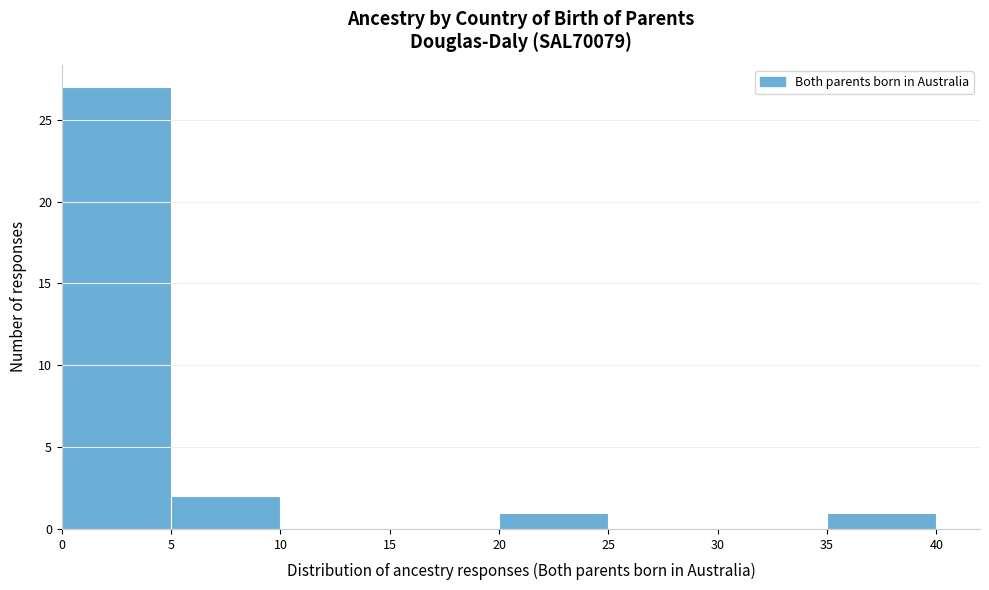

How tall is the bar that spans 0 to 5 on the x-axis? The values are not printed on the chart, so give them approximately, as read against the axis.

27